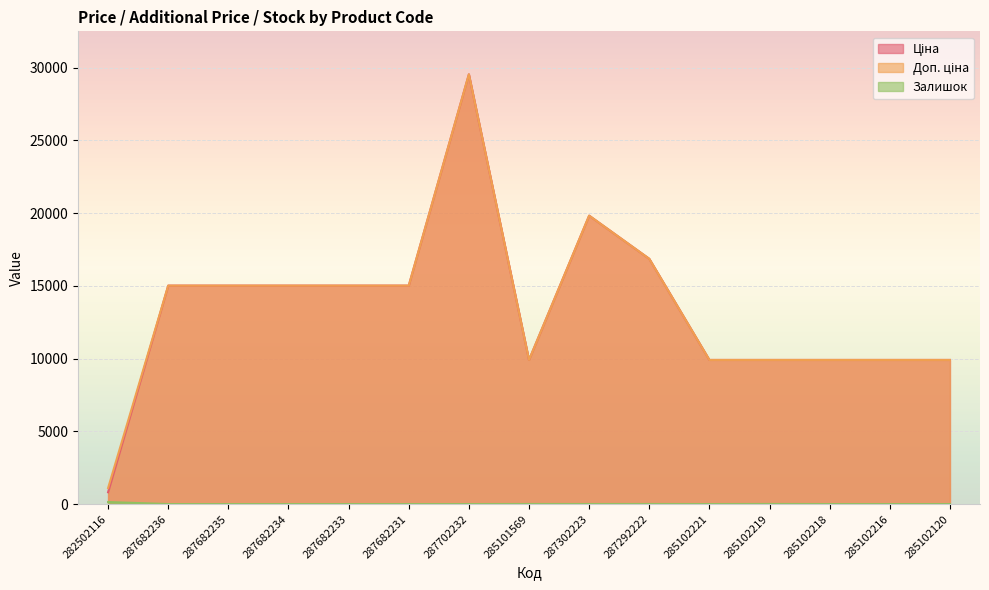

The value of Залишок at 285102216 is 79.0. True or false?

False